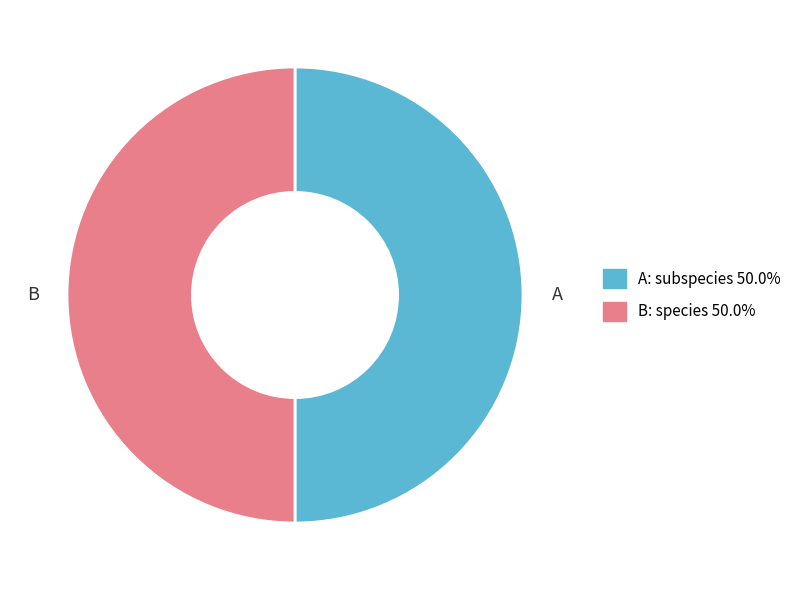

Do A: subspecies 50.0% and B: species 50.0% together represent more than half of the pie?

Yes